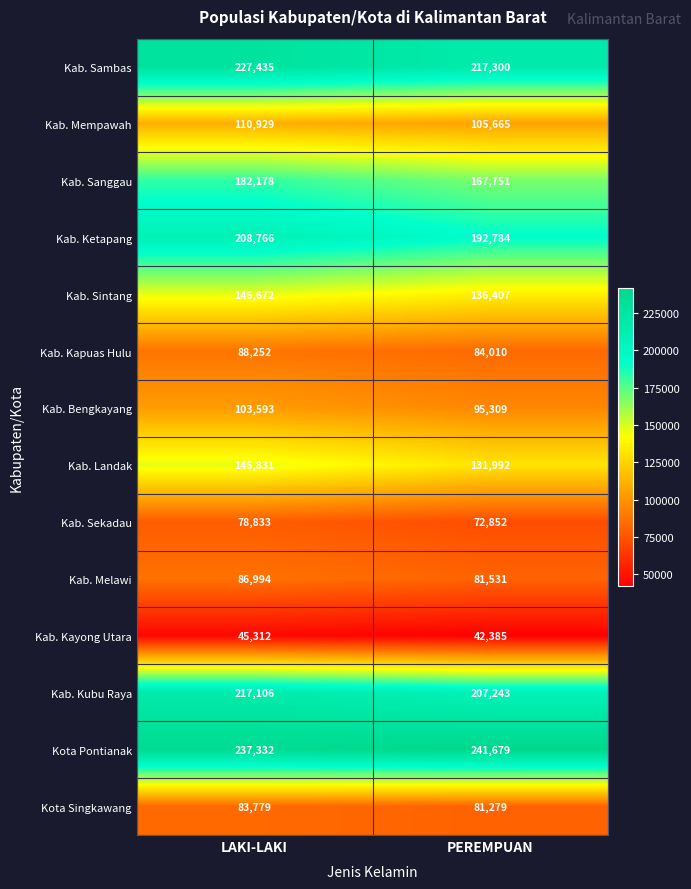

What is the difference between the highest and lowest values at PEREMPUAN?

199294